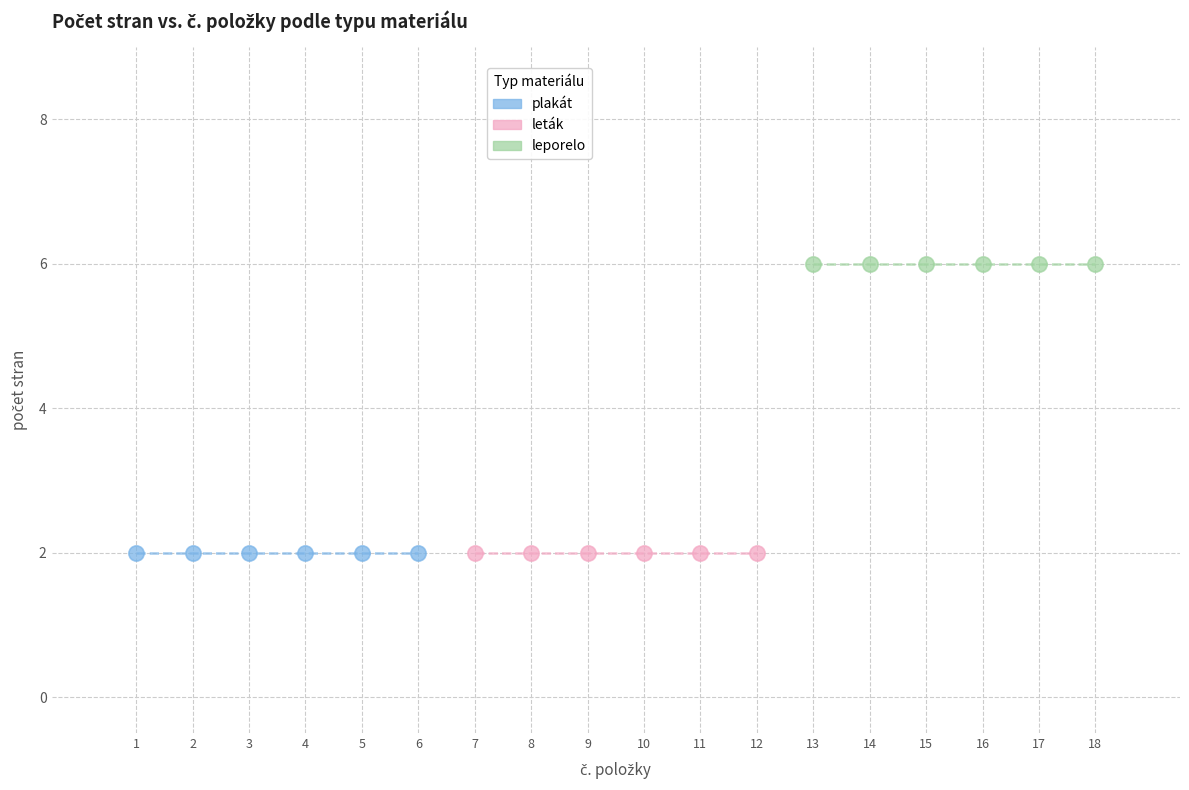

Which series reaches the maximum Y coordinate?

leporelo